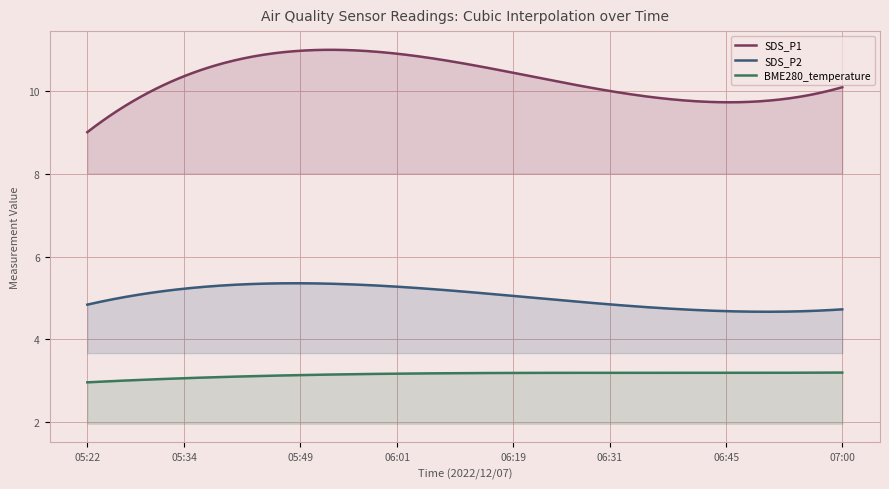

How many data points in BME280_temperature are above 3?

37